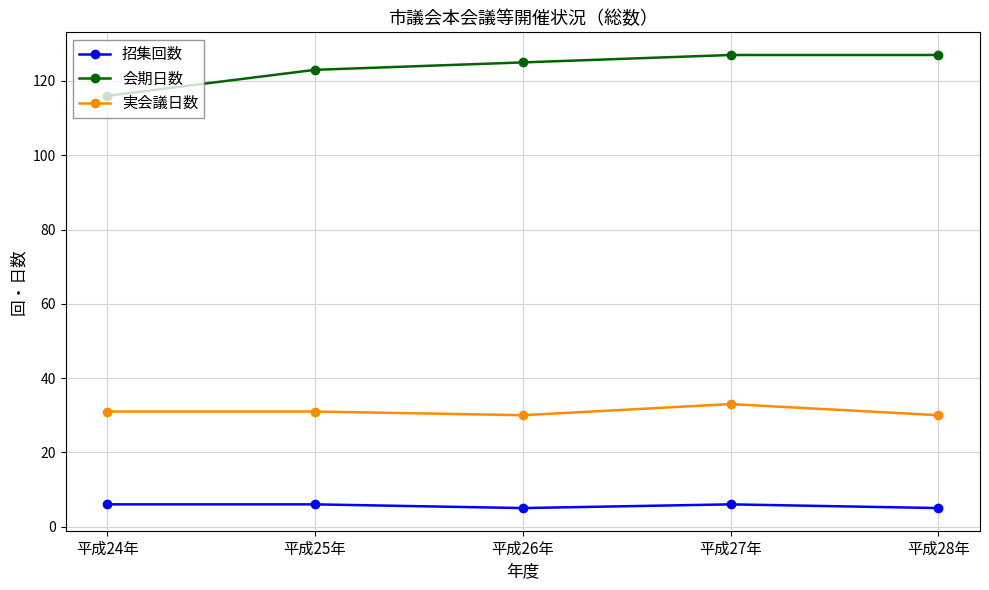

Is it true that 会期日数 equals 39 at 平成25年?

False